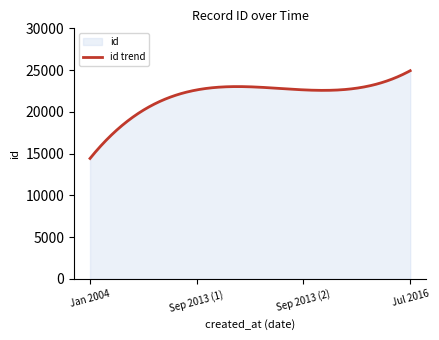

The chart shows a value of 14425 at 2004-01-07. True or false?

True